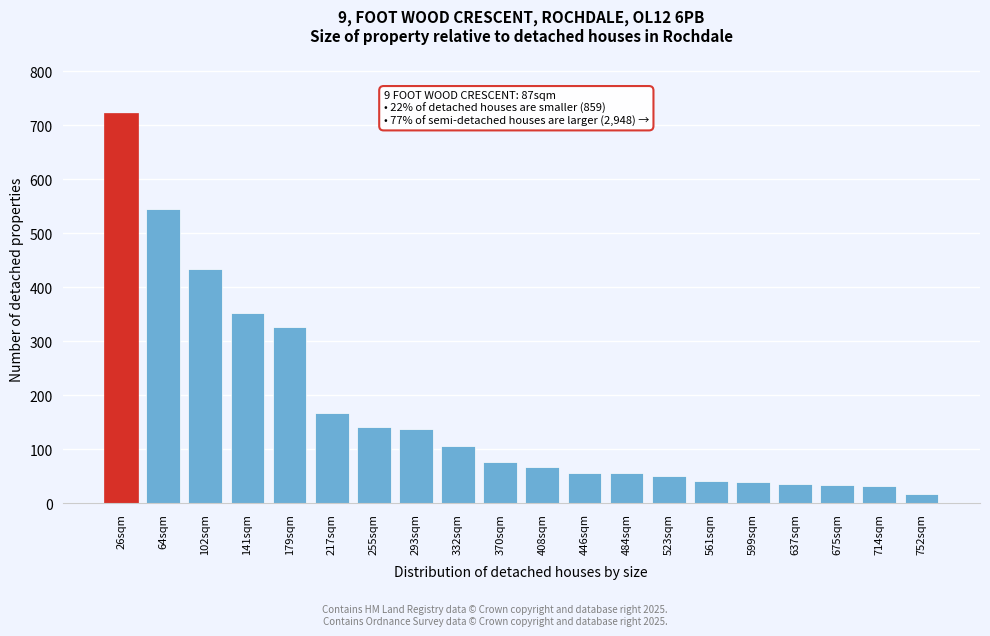

What is the sum of the values at 408sqm and 637sqm?

101